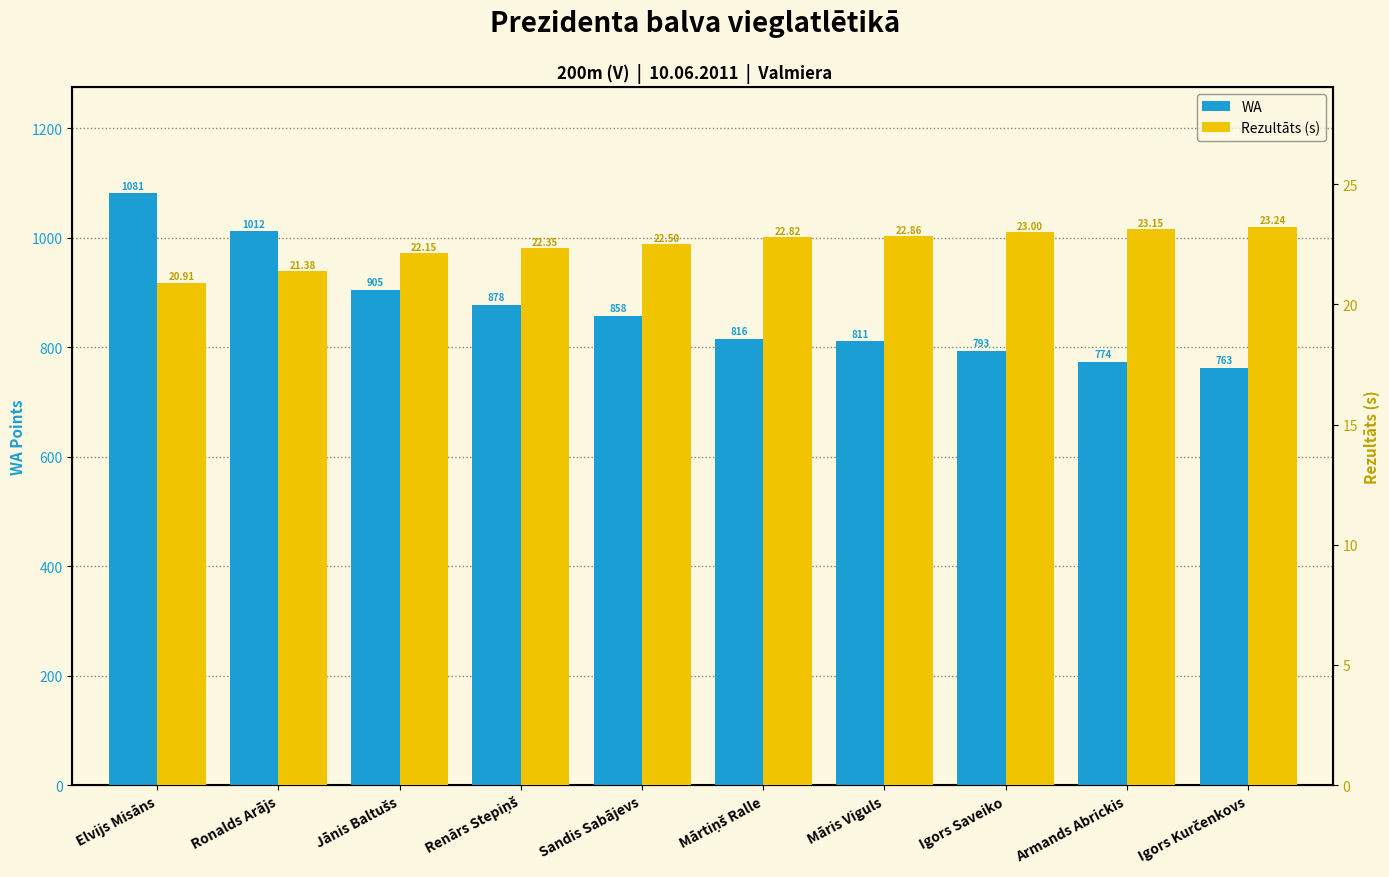

The value of WA at Jānis Baltušs is 192.7. True or false?

False